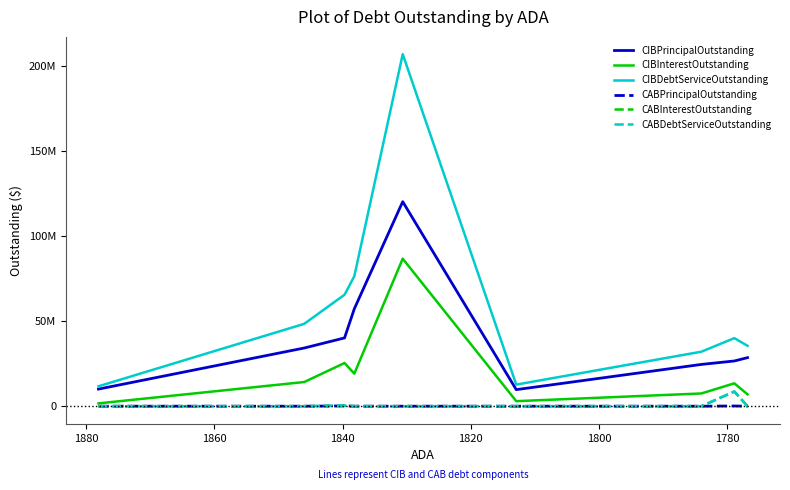

What is the greatest value displayed?

206844531.5